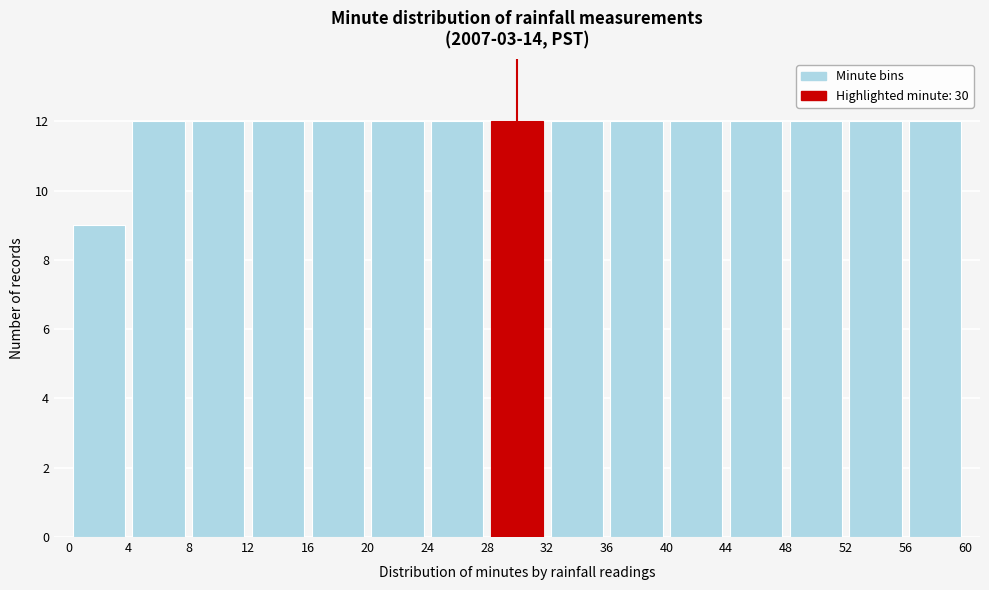

How tall is the bar that spans 28 to 32 on the x-axis? The values are not printed on the chart, so give them approximately, as read against the axis.

12